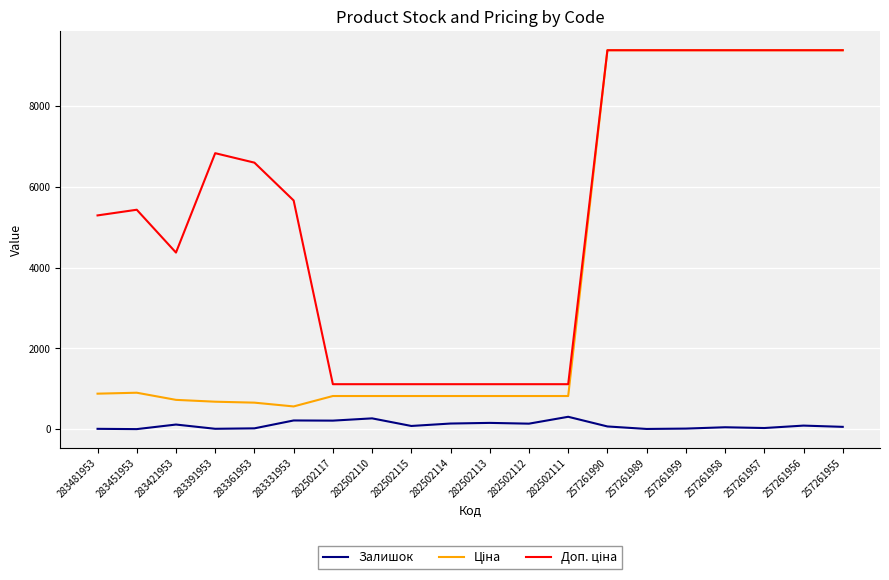

What value does the Залишок series have at 257261990?

71.0